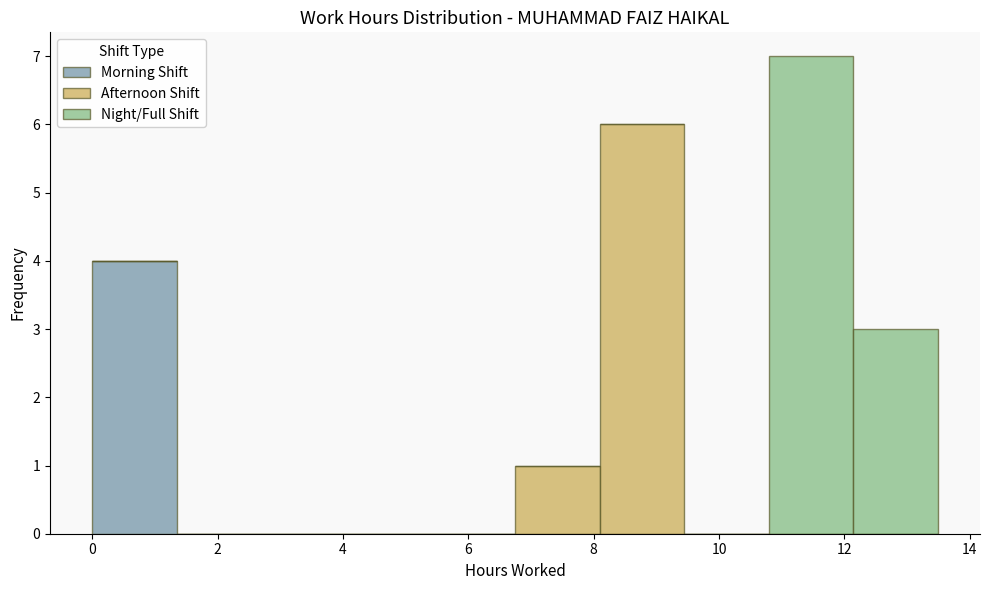

Reading left to right, list every stacked bar in this chart as the range it spans on the x-axis followed by its total height. Neither the bar edges nor the heights are printed on the chart, so give them approximately, as read against the axes.

0.0 to 1.4: 4
1.4 to 2.6: 0
2.6 to 4.0: 0
4.0 to 5.4: 0
5.4 to 6.8: 0
6.8 to 8.0: 1
8.0 to 9.4: 6
9.4 to 10.8: 0
10.8 to 12.2: 7
12.2 to 13.4: 3